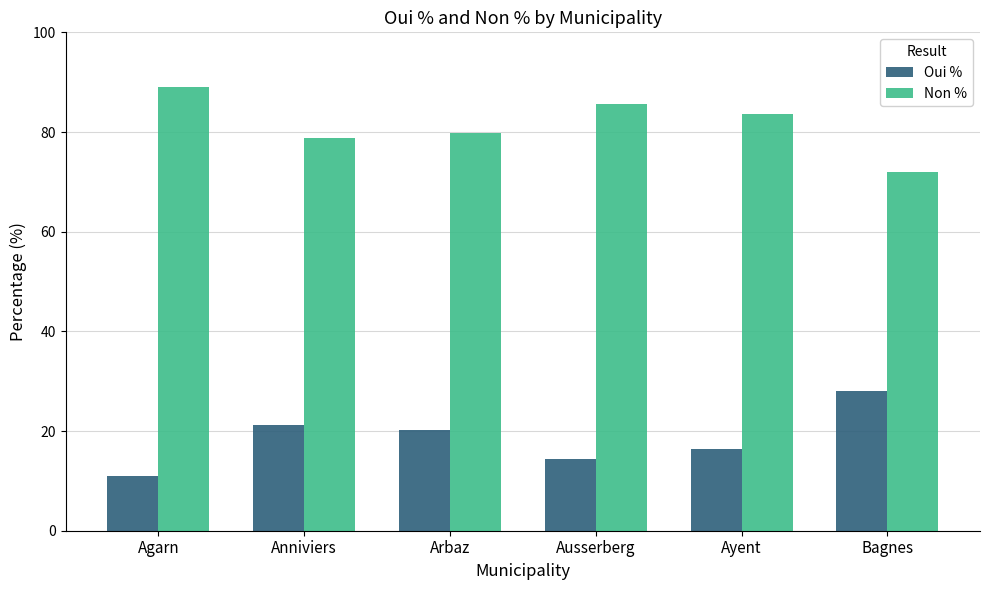

How many categories are shown in the chart?

6